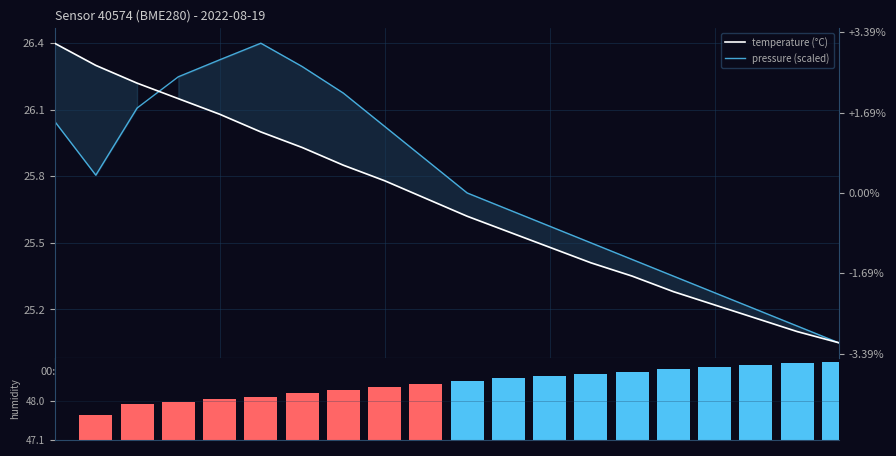

What is the spread (max minus min) of values at 14?

24.7